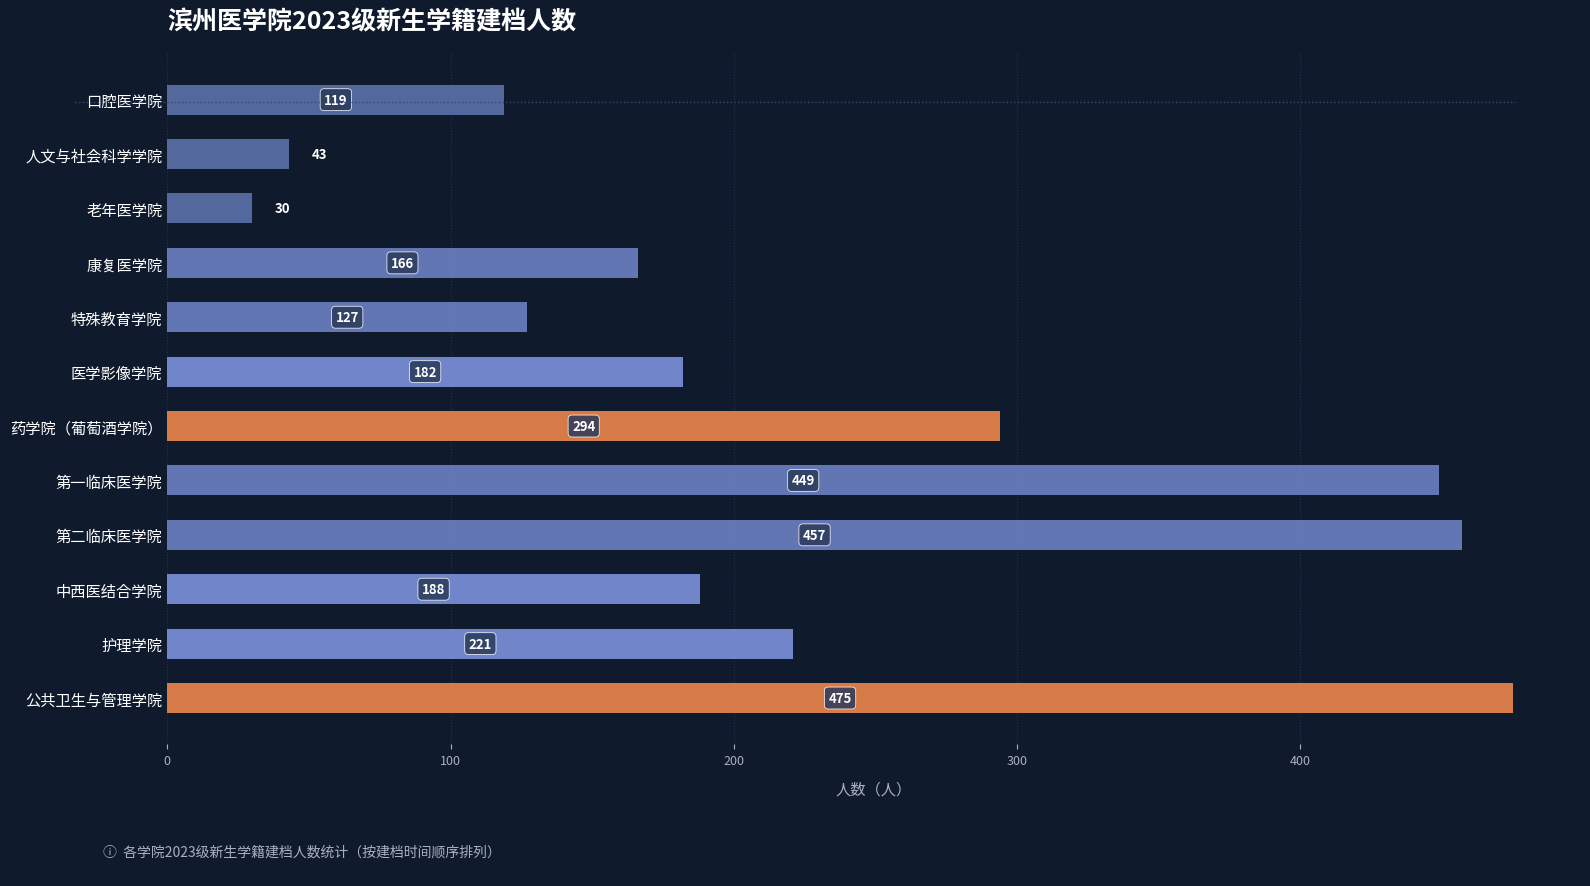

What is the change in value from 老年医学院 to 护理学院?

+191